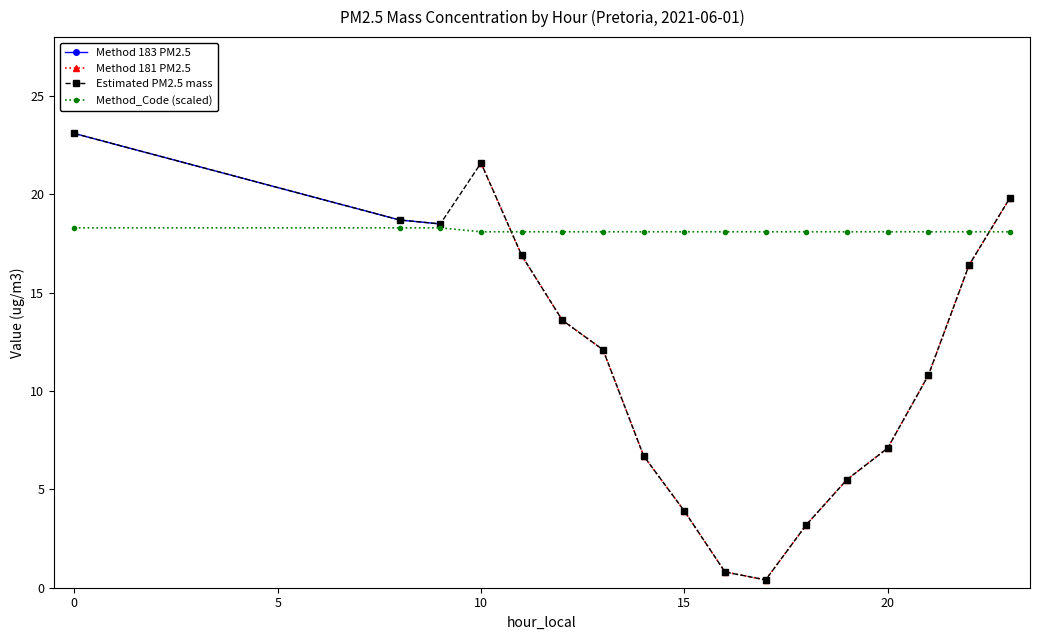

Where does the Estimated PM2.5 mass series first go above 12?

0